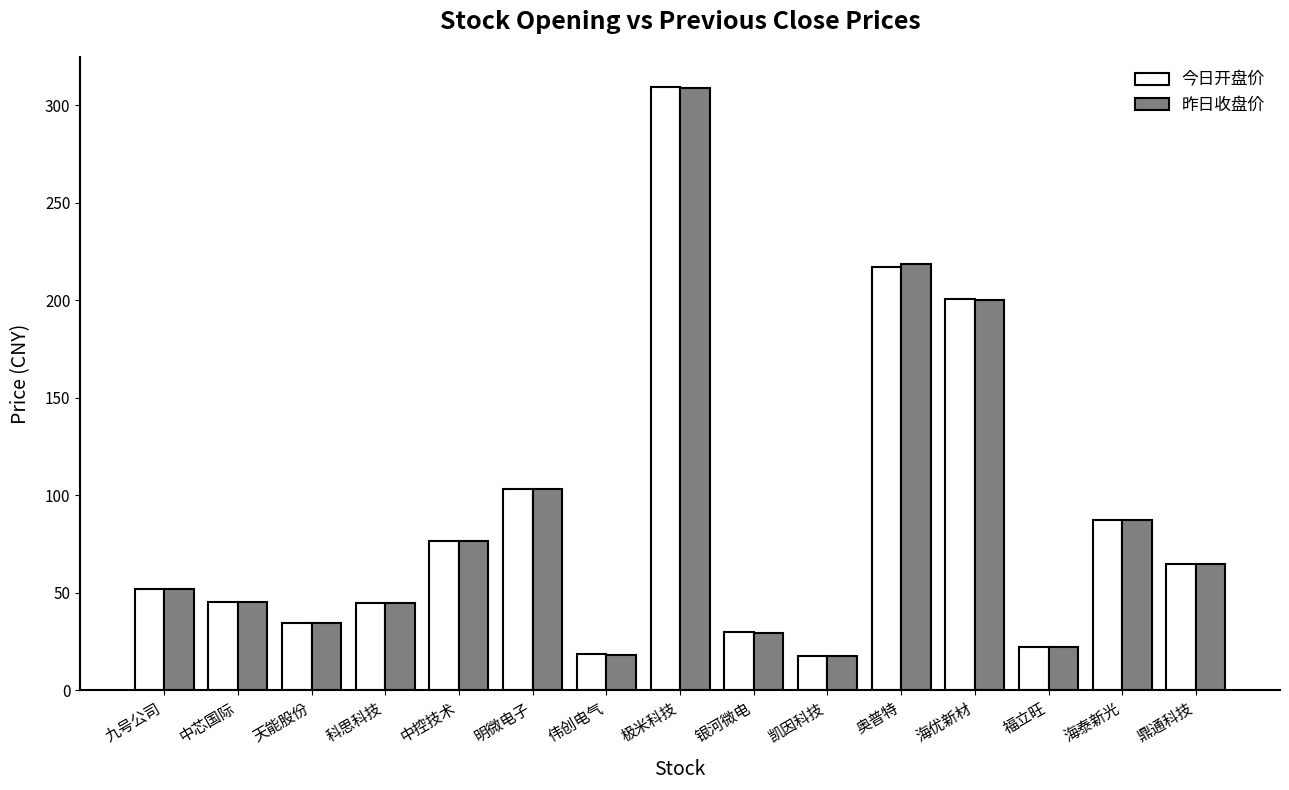

Which series changed the most between 科思科技 and 明微电子?

今日开盘价